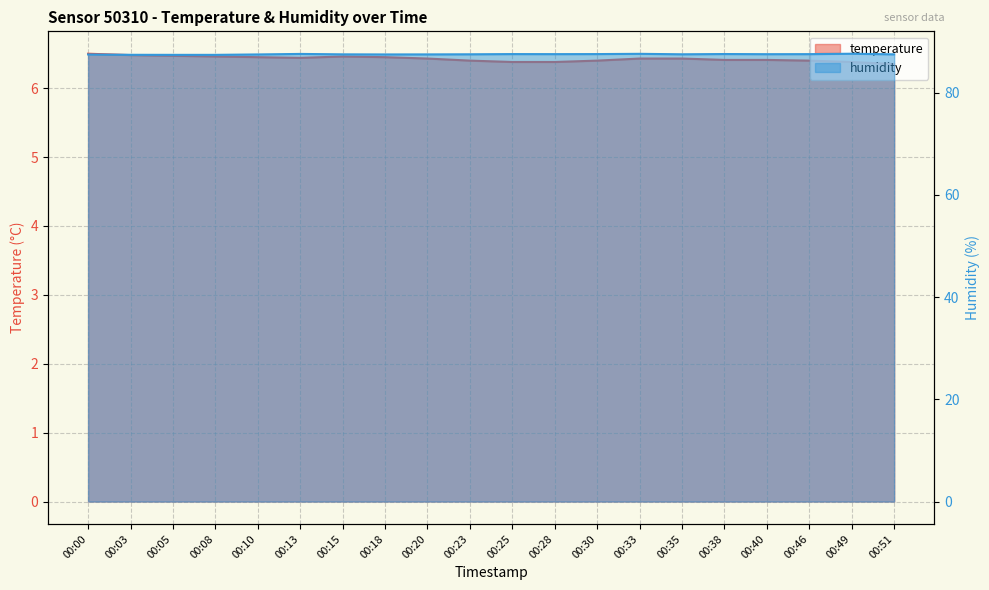

At which category does humidity reach its first local valley?

00:18